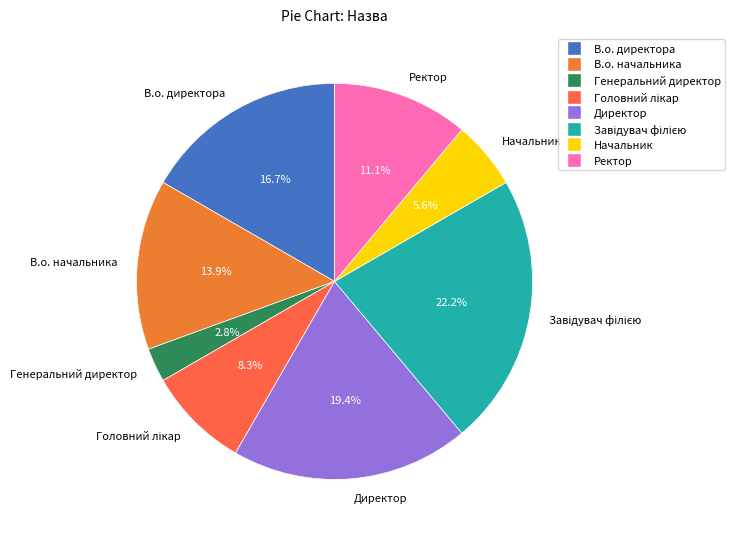

How many segments does this pie chart have?

8